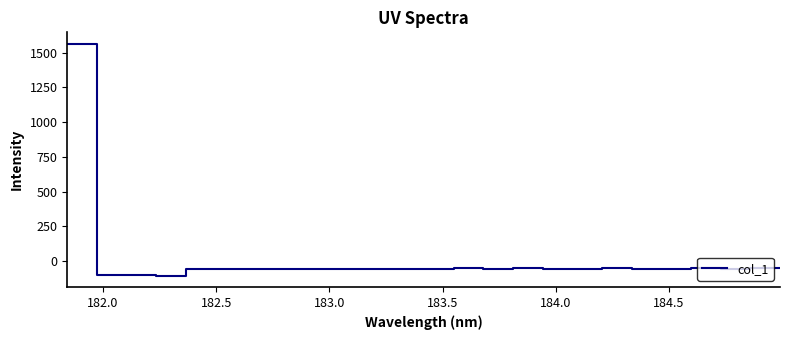

What is the greatest value displayed?

1562.1